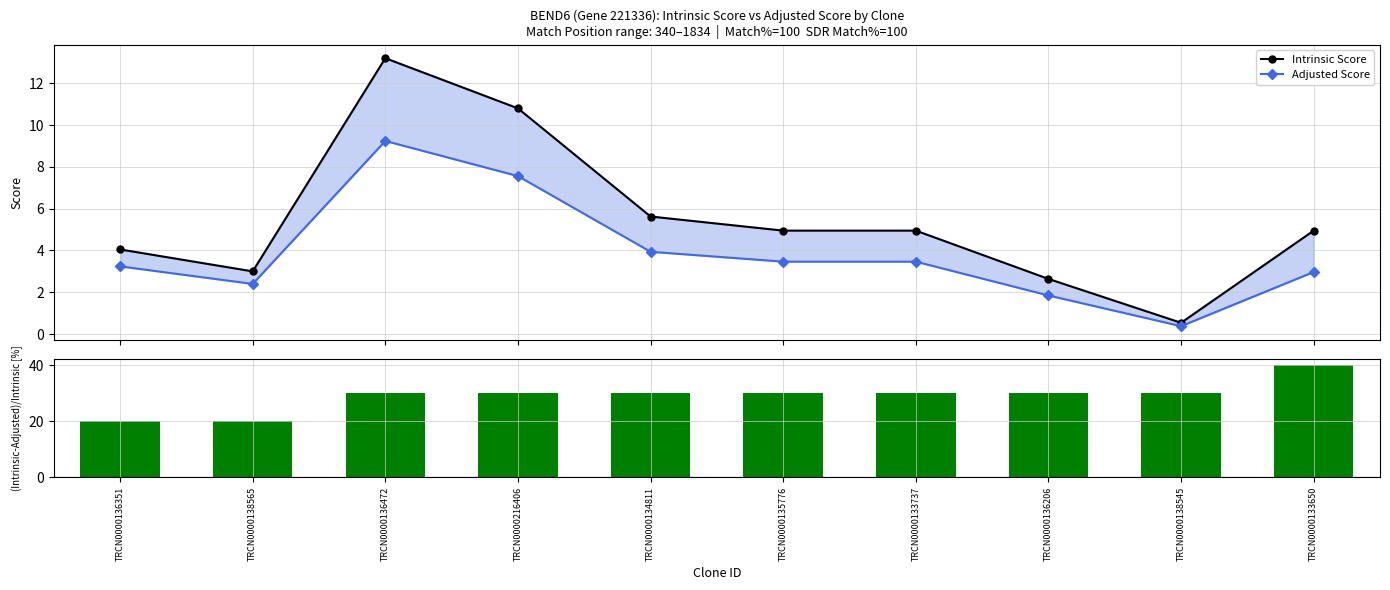

What is the sum of all (Intrinsic-Adjusted)/Intrinsic [%] values?

290.0